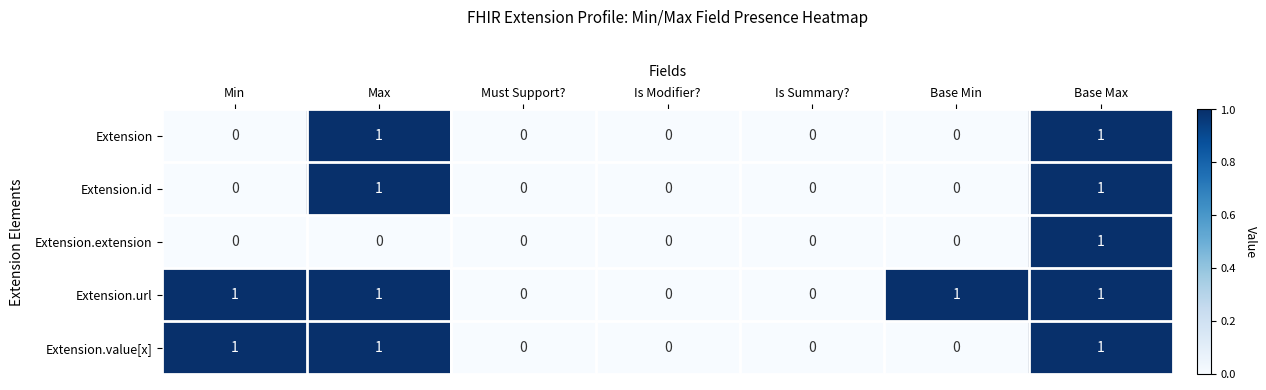

Is it true that Extension equals 1 at Base Max?

True